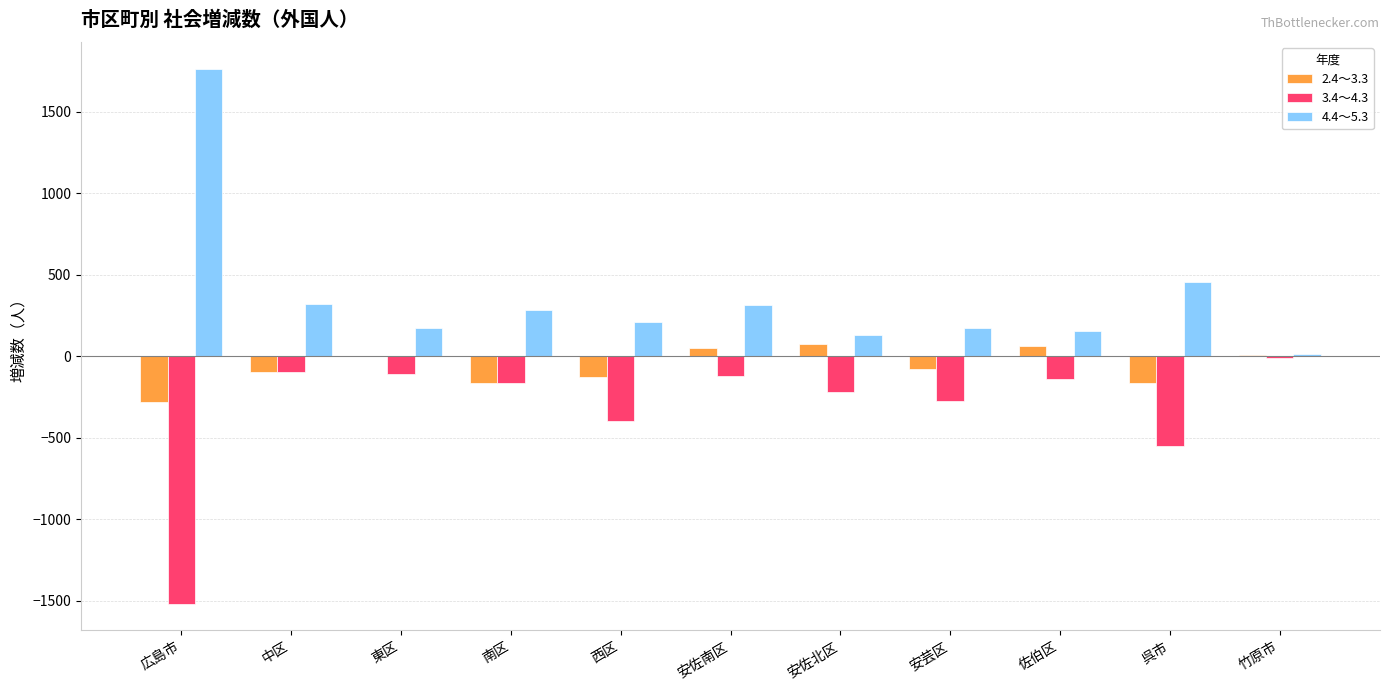

What is the sum of all 3.4～4.3 values?

-3594